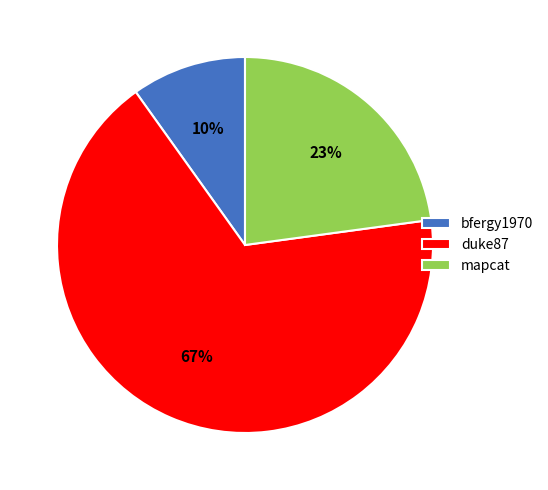

What percentage is the duke87 slice, to the nearest percent?

67%